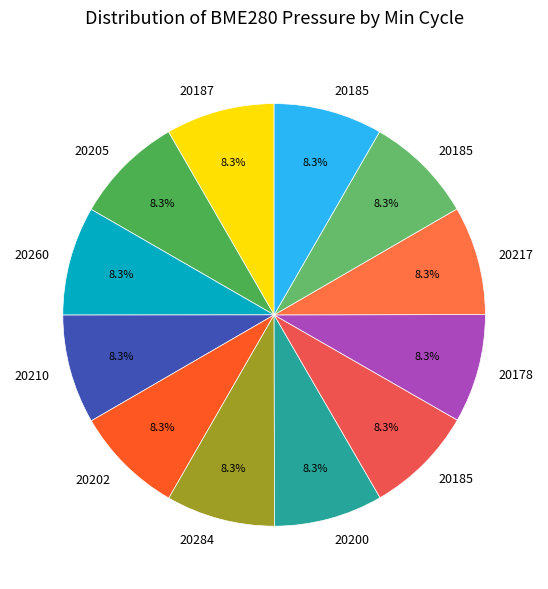

What is the largest slice in the pie chart?

20210